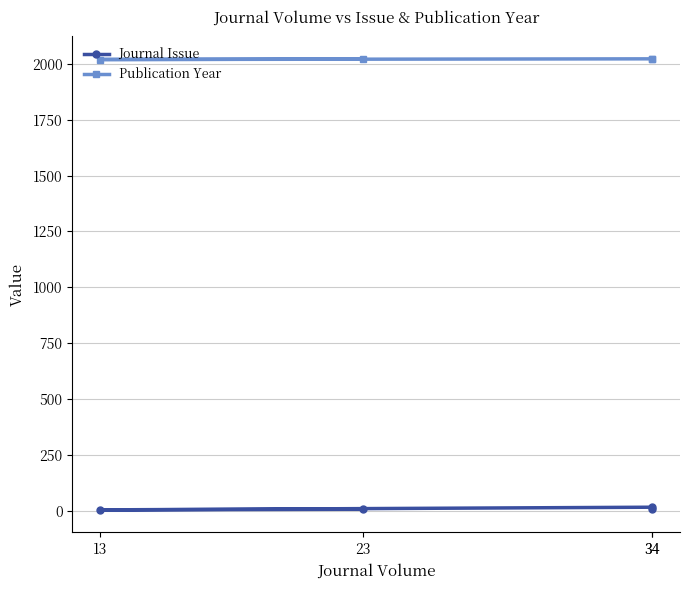

The value of Journal Issue at 23 is 8. True or false?

False